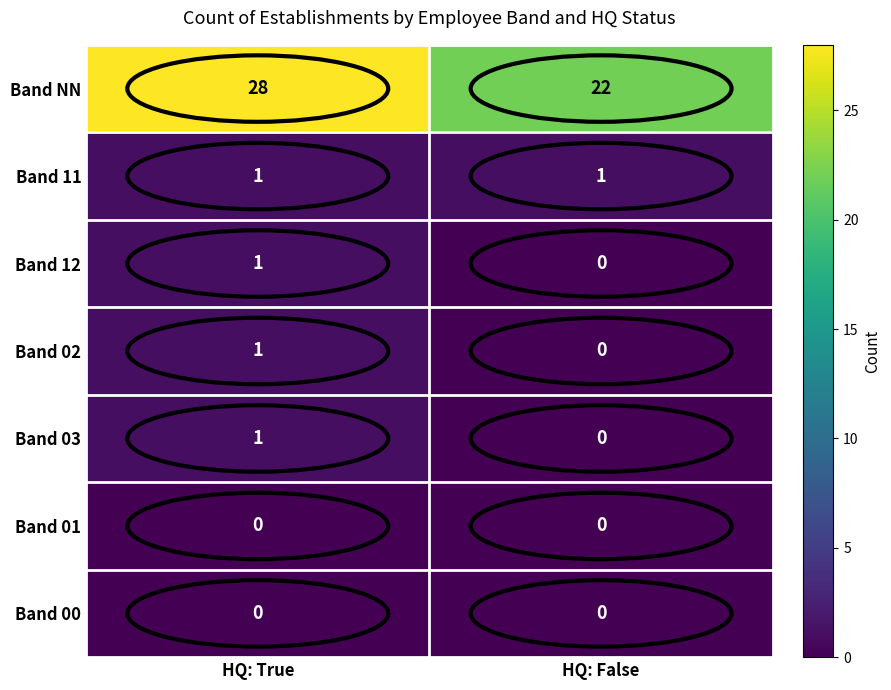

True or false: Band 01 has a value of 0 at HQ: False.

True